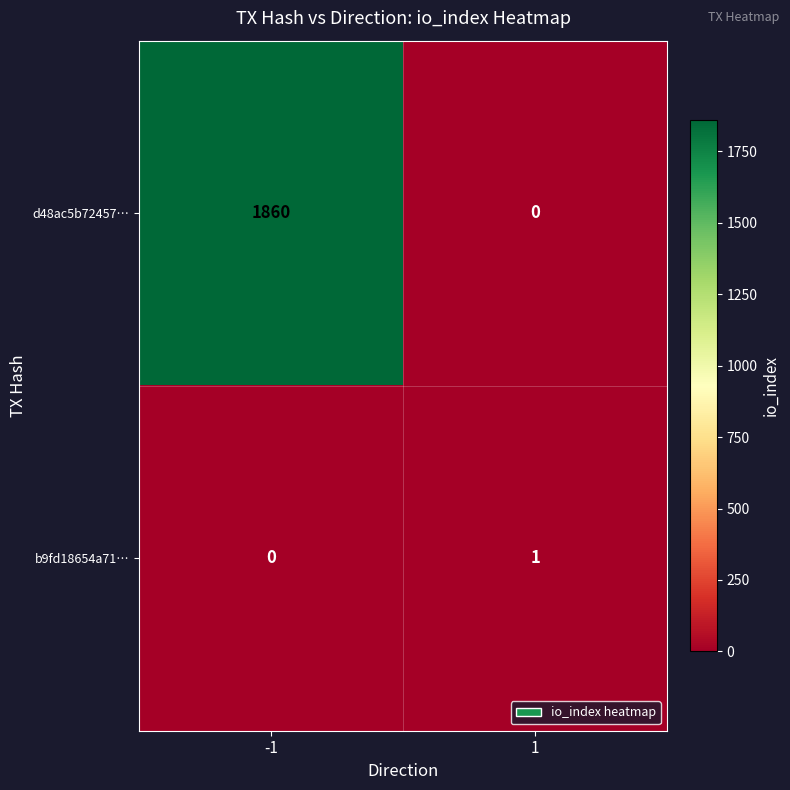

At which category does the chart reach its peak across all series?

-1